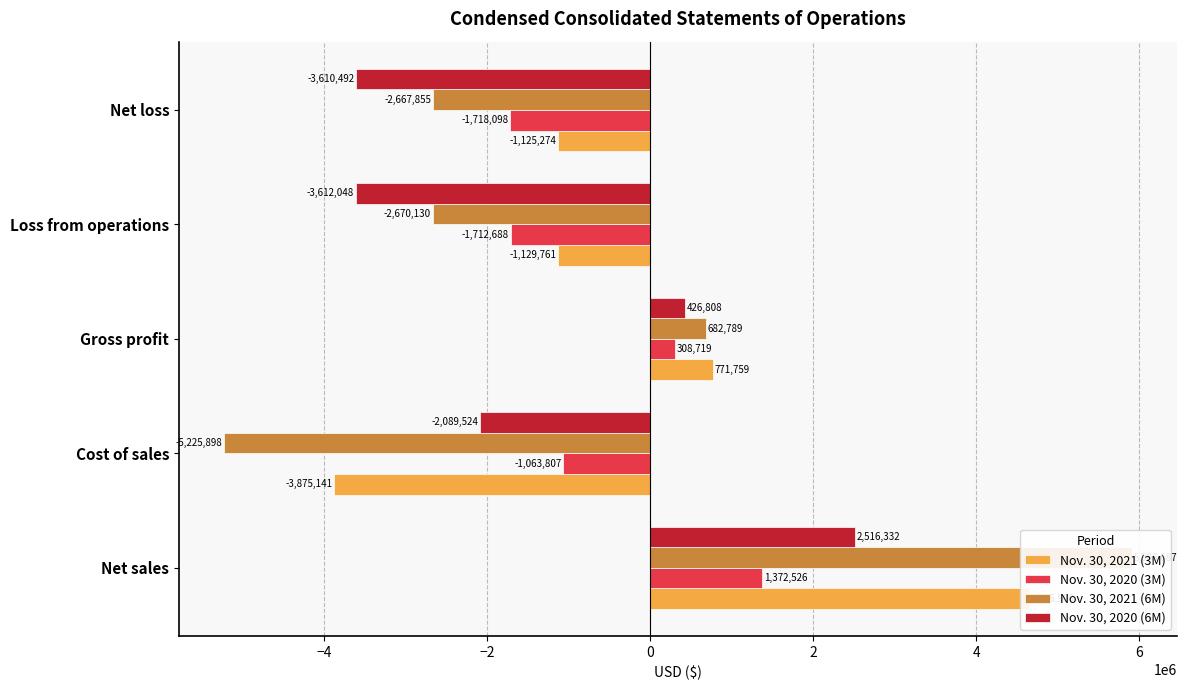

How many groups of bars are there?

5